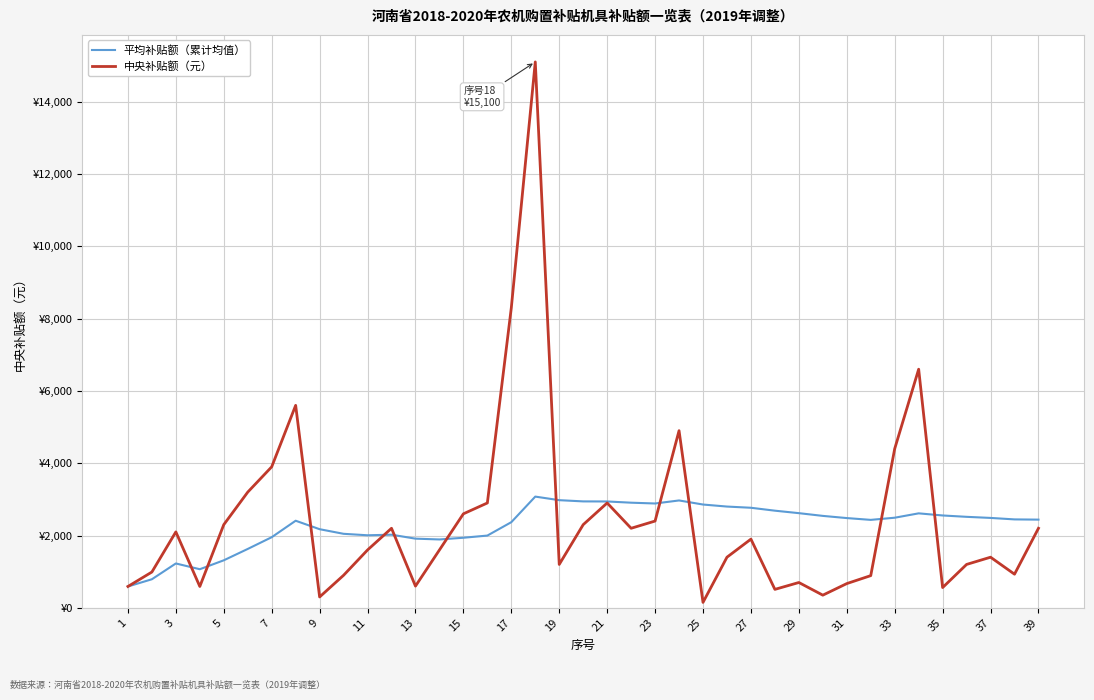

Which series has the largest total across all categories?

中央补贴额（元）